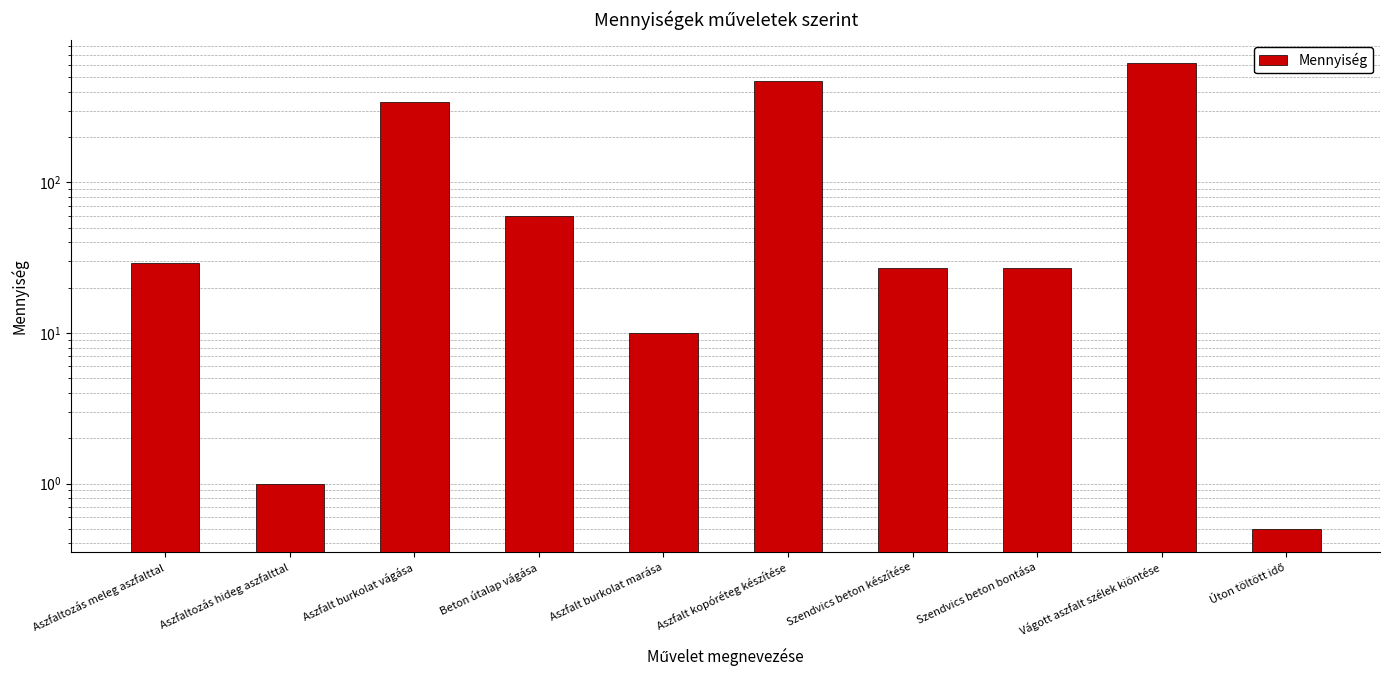

The value at Szendvics beton bontása is 27.0. True or false?

True